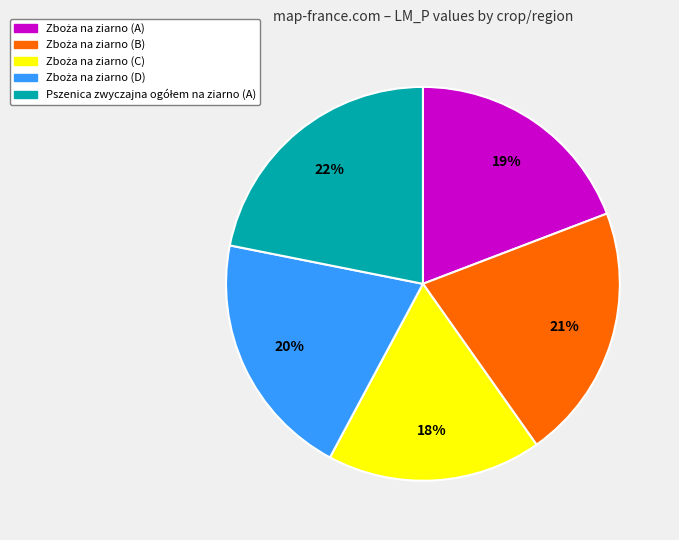

To the nearest percent, what is the difference between the largest and smallest slice percentages?

4%